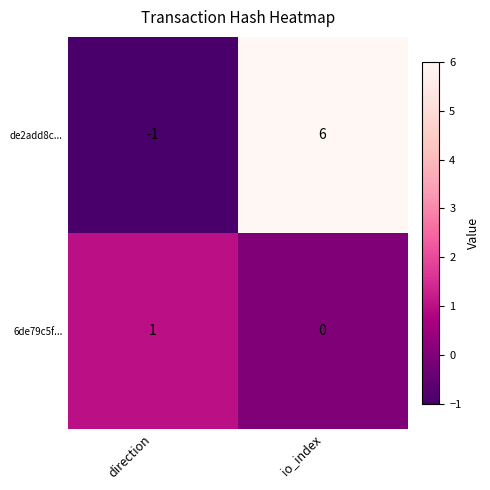

Reading left to right, list all the values displayed in this chart.

de2add8c...: -1	6
6de79c5f...: 1	0